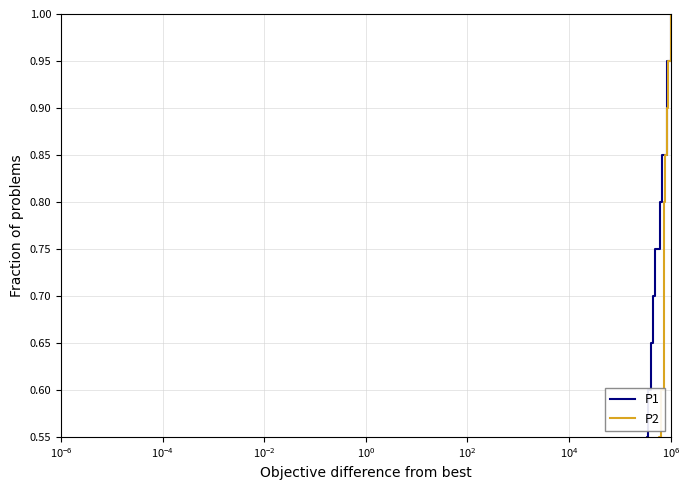

What is the total value across all series at $\mathdefault{10^{2}}$?

0.6